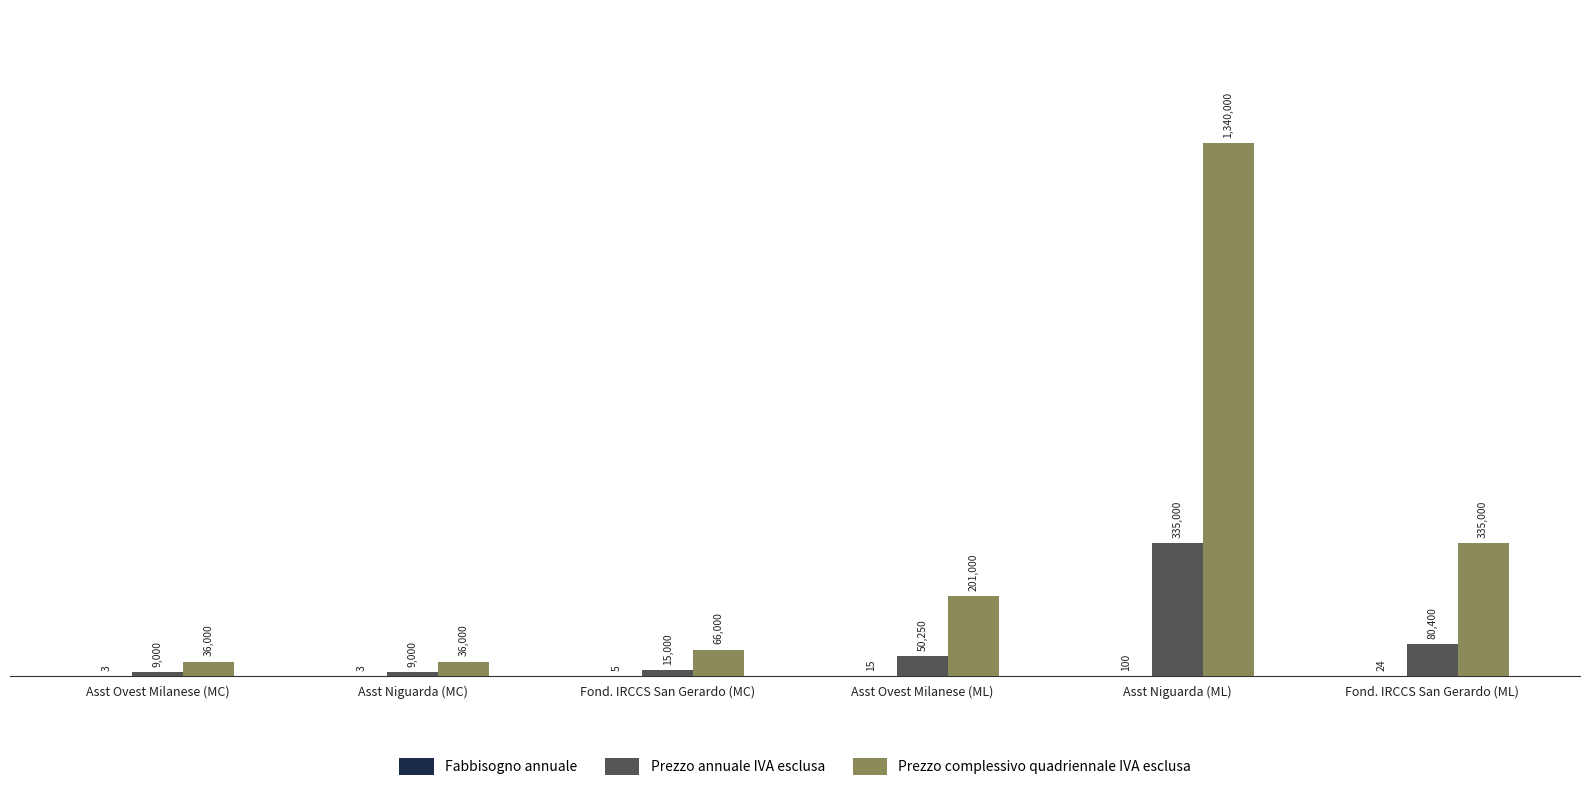

What is the label of the 6th bar from the left?

Fond. IRCCS San Gerardo (ML)